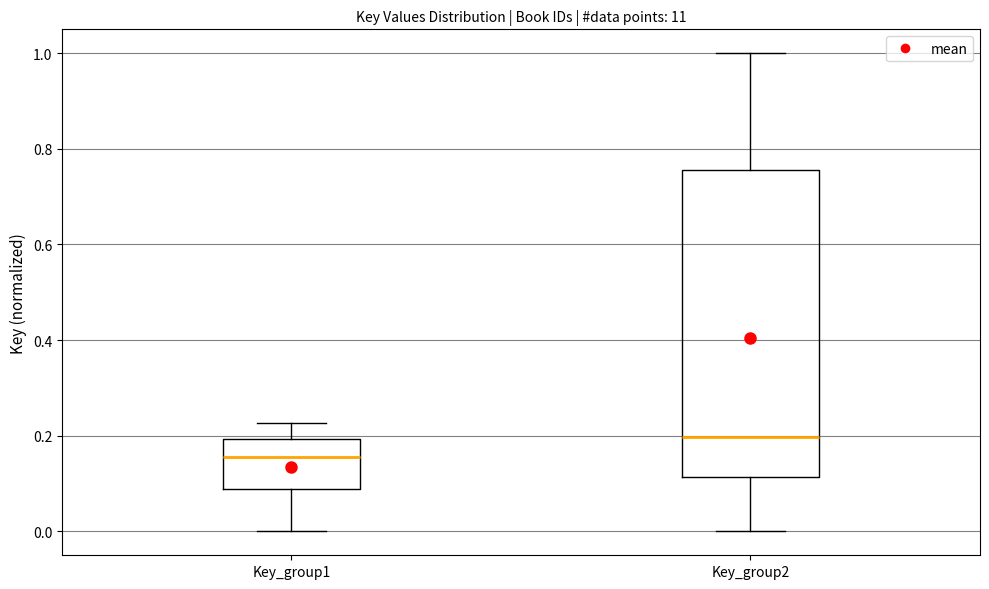

Where does the lower whisker of the box for Key_group1 end on the y-axis? The values are not printed on the chart, so give them approximately, as read against the axis.

0.00